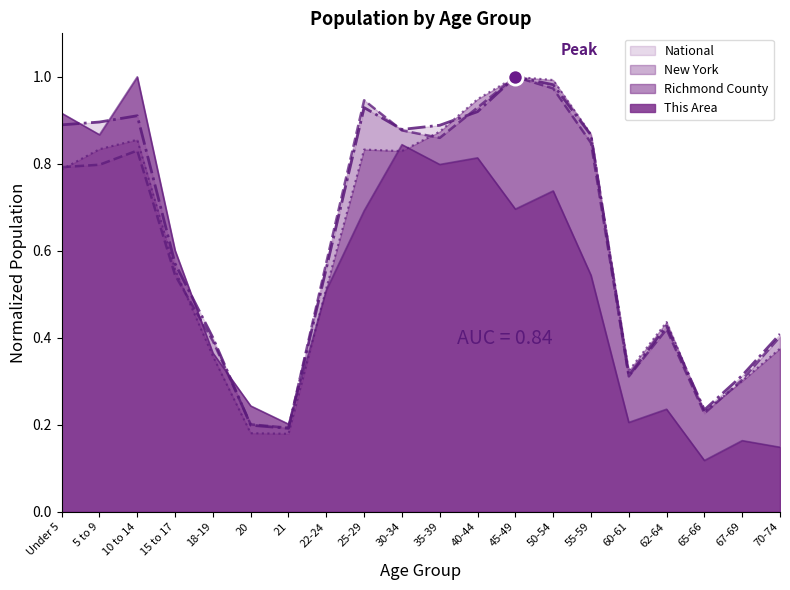

Which series has the largest total across all categories?

National